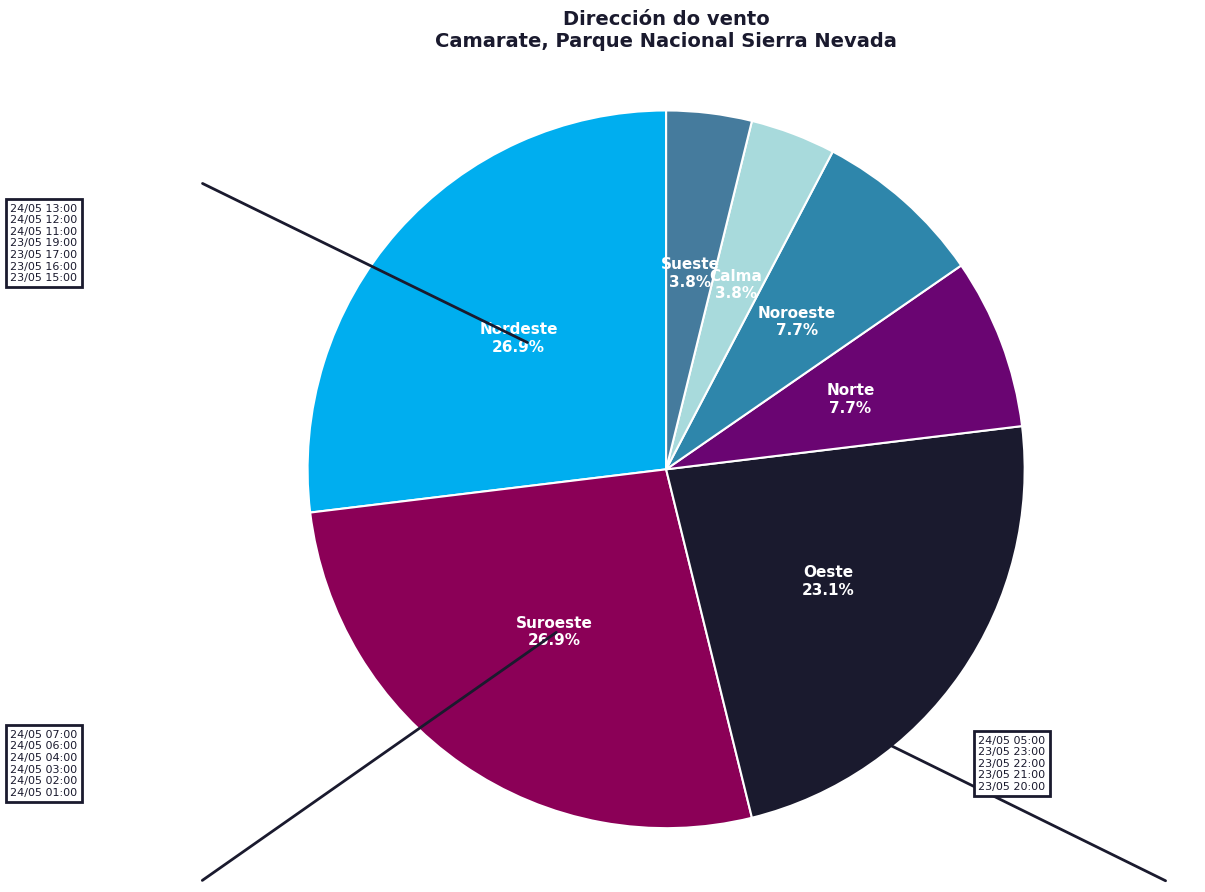

Which category has the smallest portion of the pie?

Calma